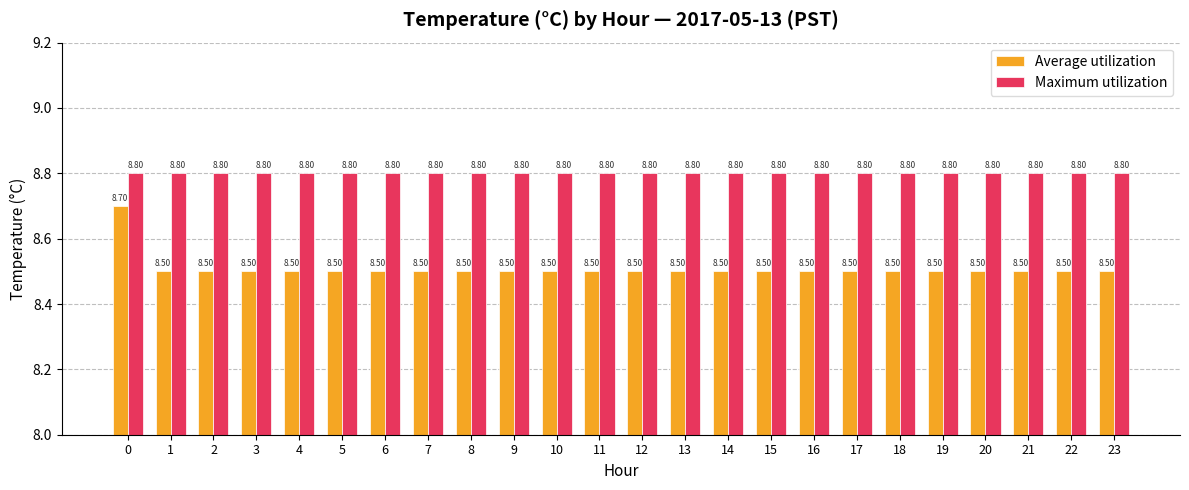

What is the spread (max minus min) of values at 6?

0.3